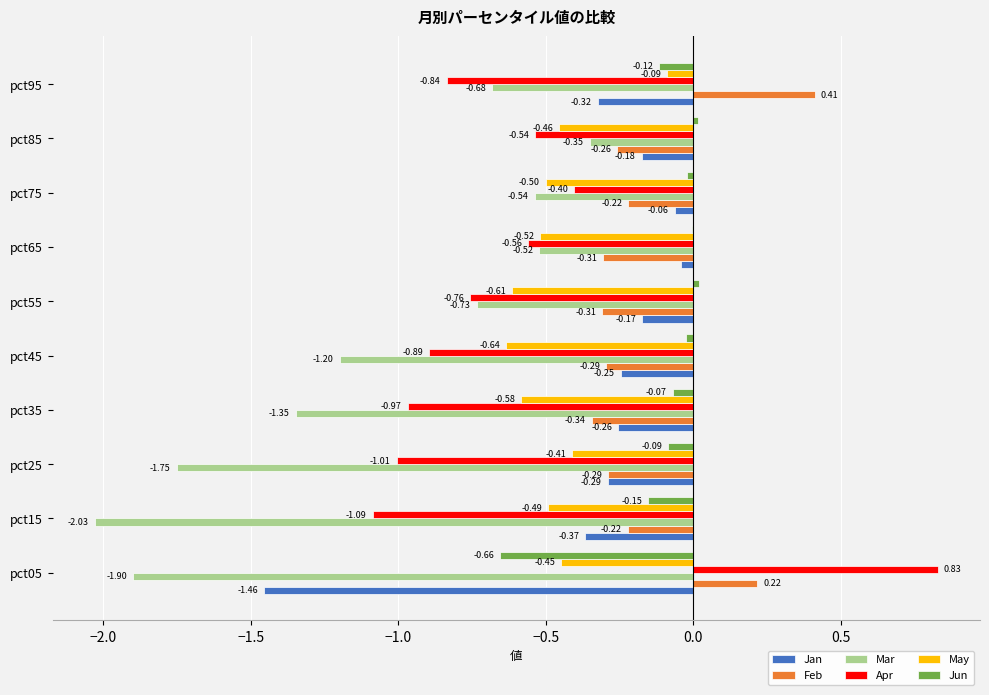

Is the value of Jan at pct55 greater than the value of May at pct85?

Yes